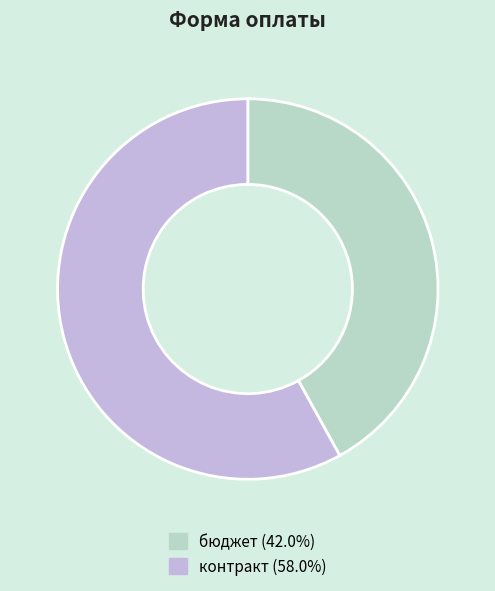

Is it true that бюджет is 42% of the pie?

True